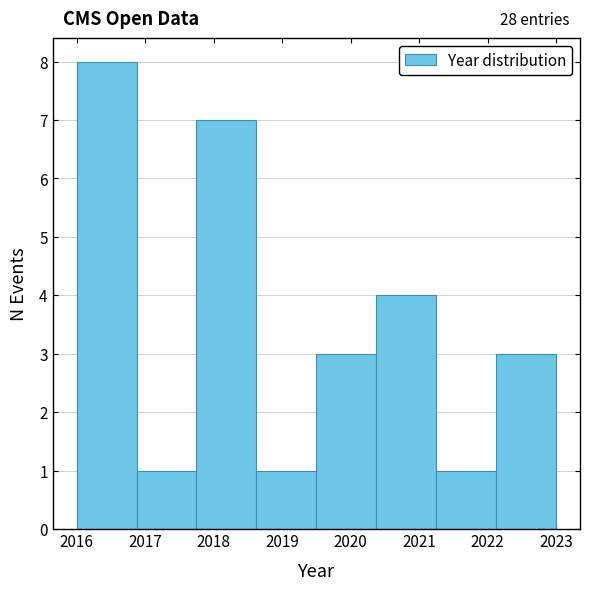

Which range on the x-axis has the tallest bar?

2016.0 to 2016.9